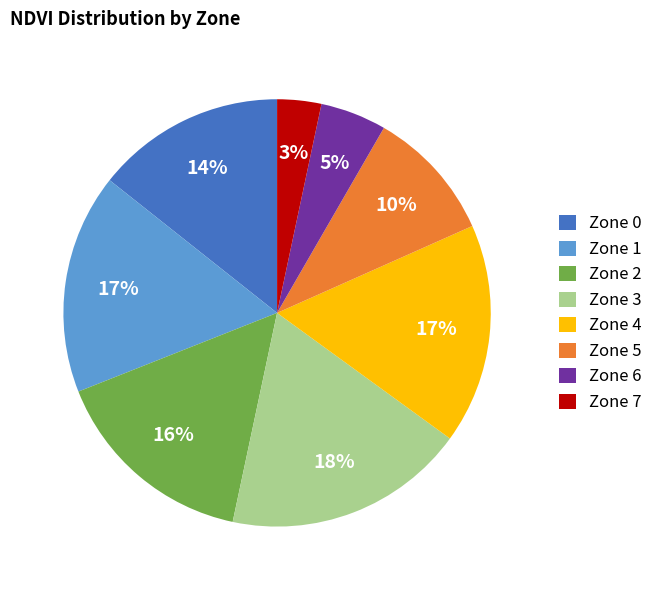

To the nearest percent, what portion does Zone 5 represent?

10%